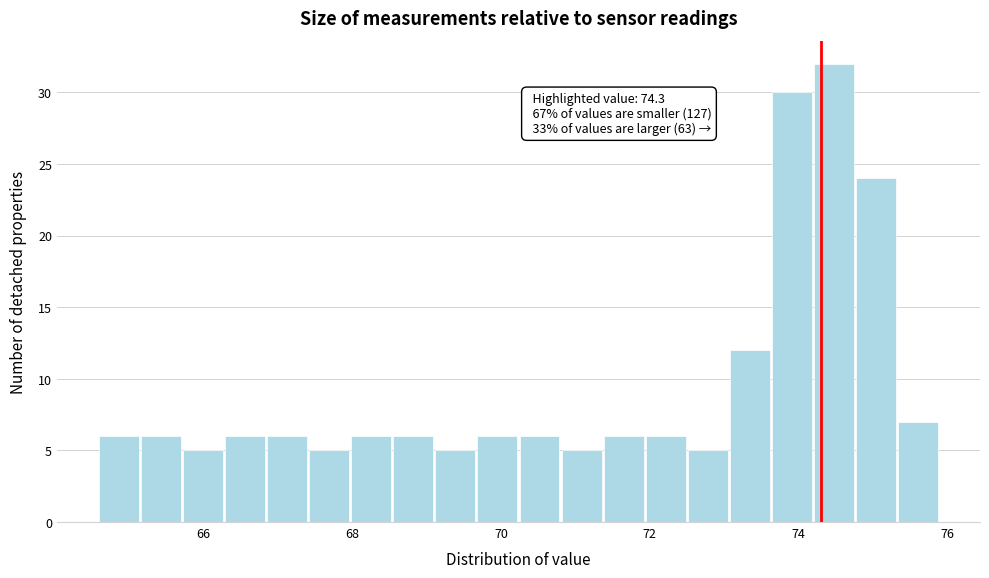

Read against the x-axis, roughly where is the centre of the tallest bar?

74.4